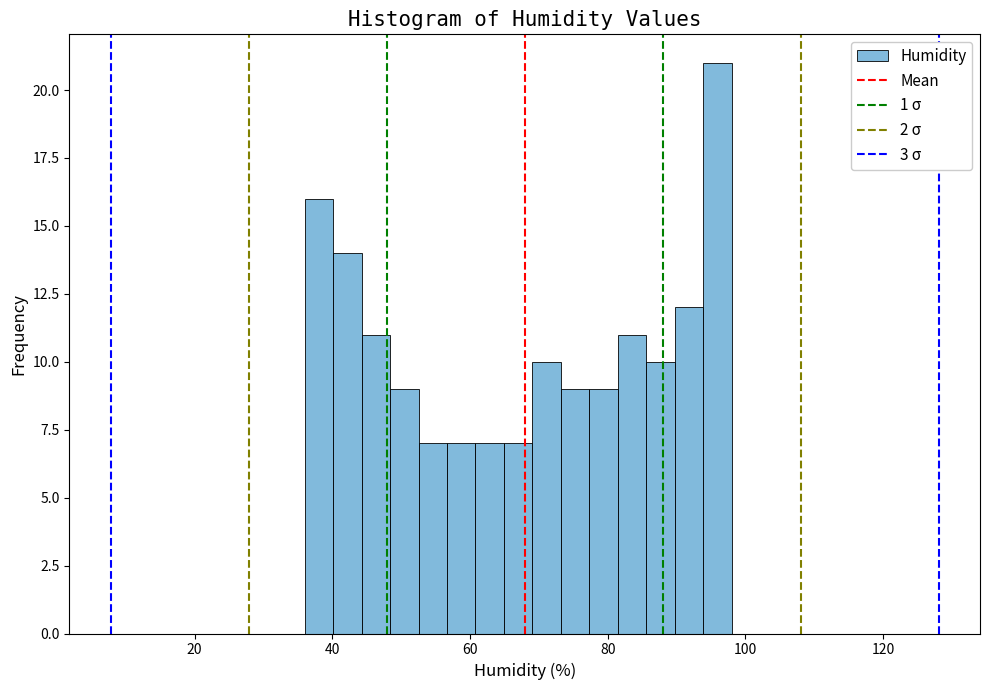

Read against the x-axis, roughly where is the centre of the tallest bar?

96